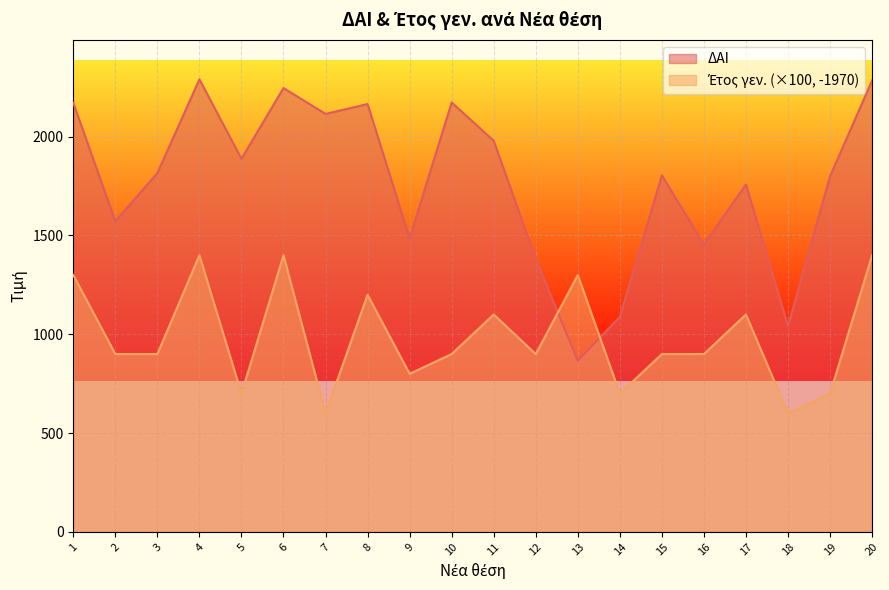

Is it true that ΔΑΙ equals 762 at 17?

False